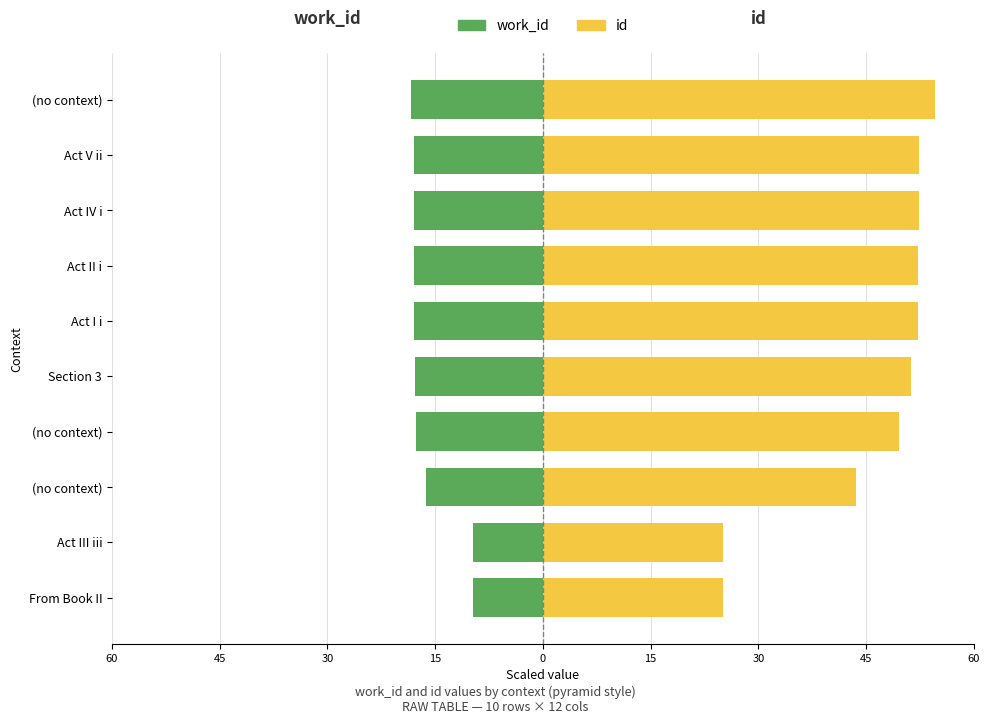

Does the chart contain stacked bars?

No